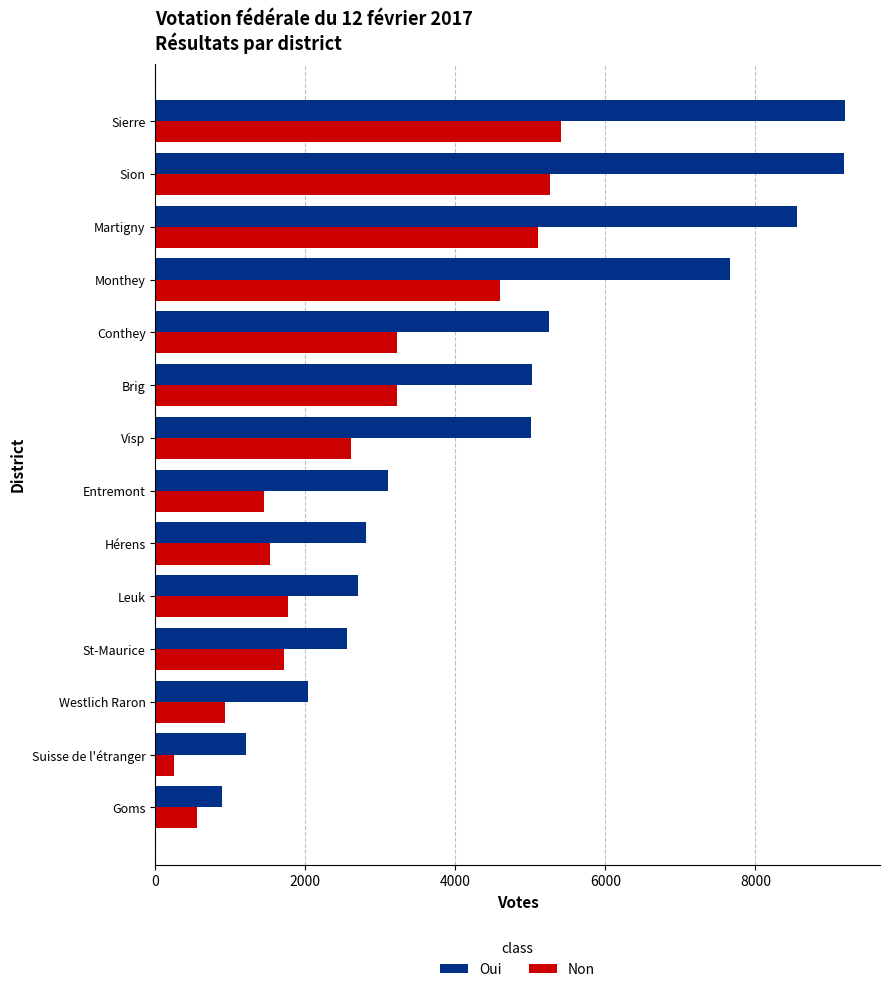

At which label does Non reach its peak?

Sierre